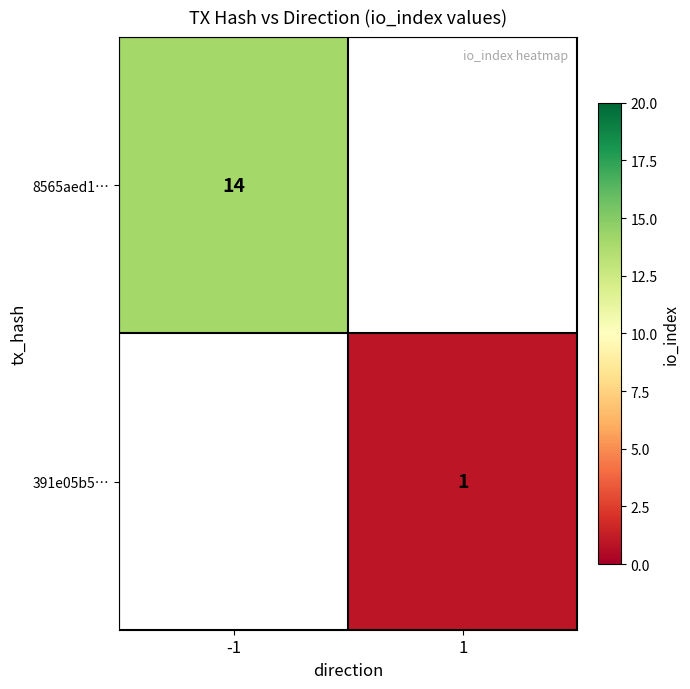

The value of 8565aed1… at -1 is 14. True or false?

True